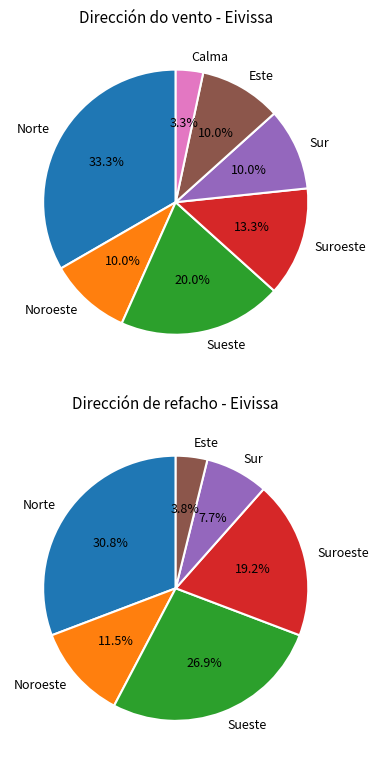

What percentage do Norte and Calma together represent?

36.7%